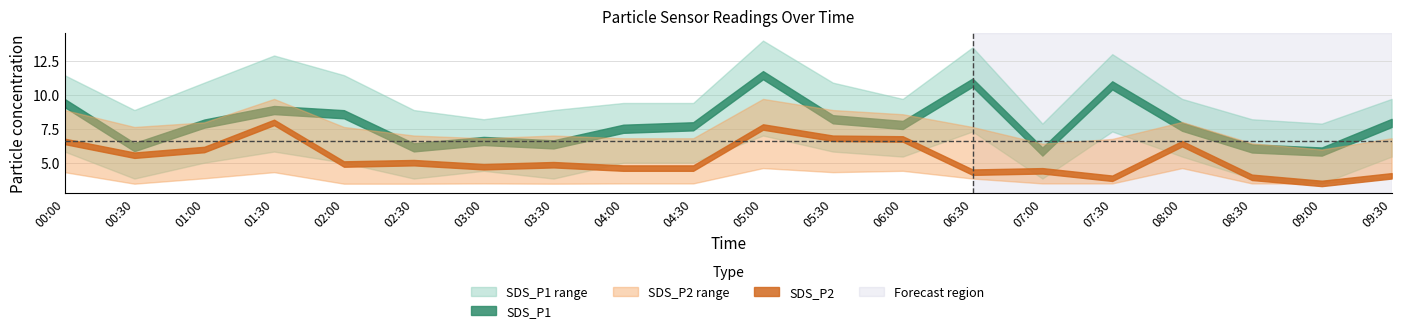

Is it true that SDS_P1 equals 2.2 at 07:30?

False